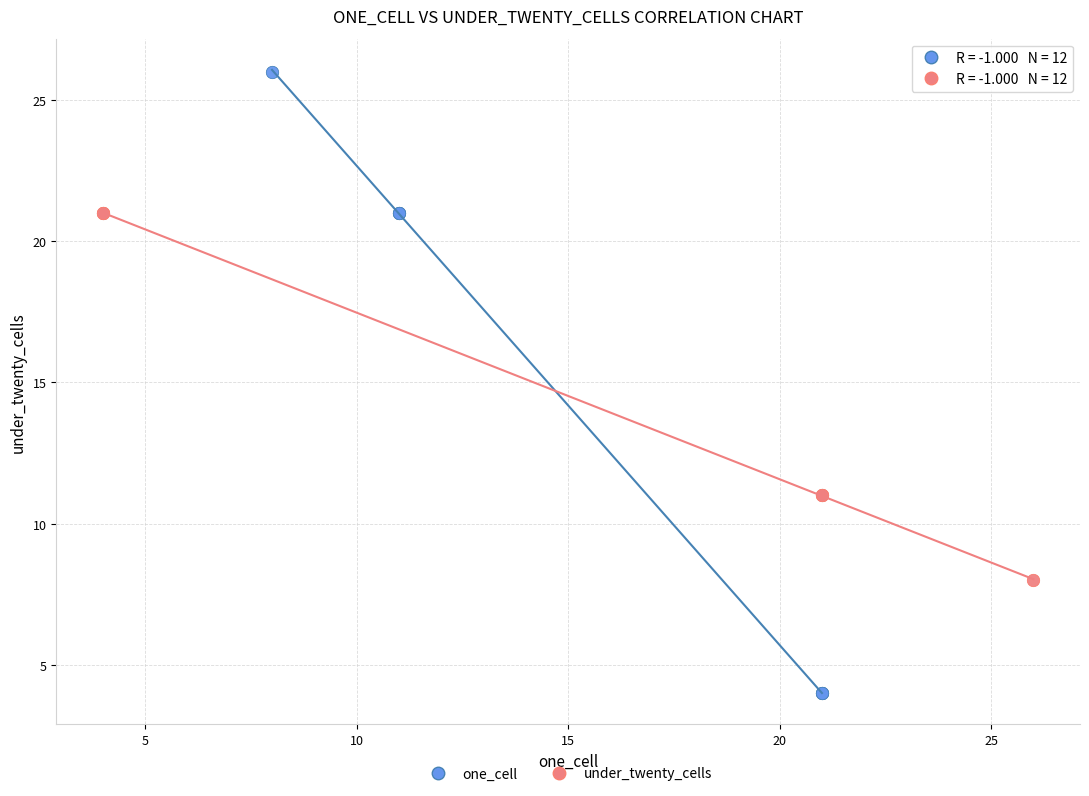

Which series reaches the maximum Y coordinate?

one_cell